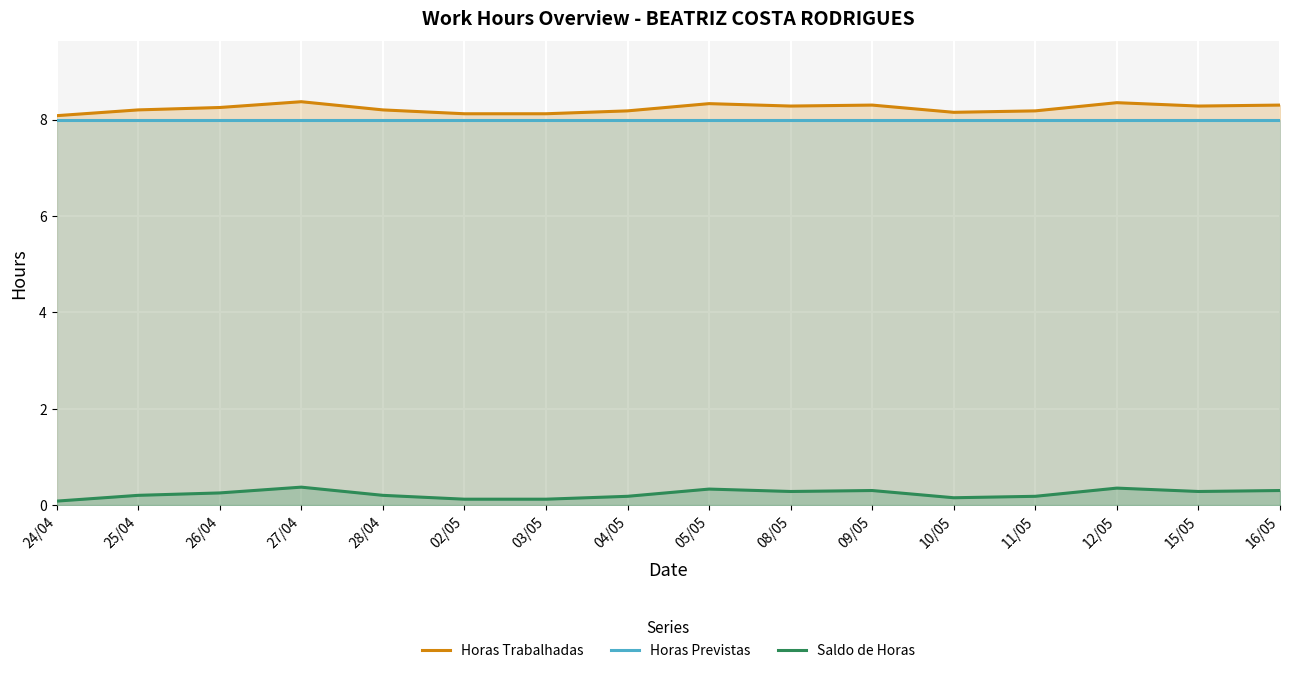

Reading left to right, what are all the values shown in this chart?

Horas Trabalhadas: 24/04=8.1	25/04=8.2	26/04=8.2	27/04=8.4	28/04=8.2	02/05=8.1	03/05=8.1	04/05=8.2	05/05=8.3	08/05=8.3	09/05=8.3	10/05=8.2	11/05=8.2	12/05=8.3	15/05=8.3	16/05=8.3
Horas Previstas: 24/04=8.0	25/04=8.0	26/04=8.0	27/04=8.0	28/04=8.0	02/05=8.0	03/05=8.0	04/05=8.0	05/05=8.0	08/05=8.0	09/05=8.0	10/05=8.0	11/05=8.0	12/05=8.0	15/05=8.0	16/05=8.0
Saldo de Horas: 24/04=0.1	25/04=0.2	26/04=0.2	27/04=0.4	28/04=0.2	02/05=0.1	03/05=0.1	04/05=0.2	05/05=0.3	08/05=0.3	09/05=0.3	10/05=0.1	11/05=0.2	12/05=0.3	15/05=0.3	16/05=0.3